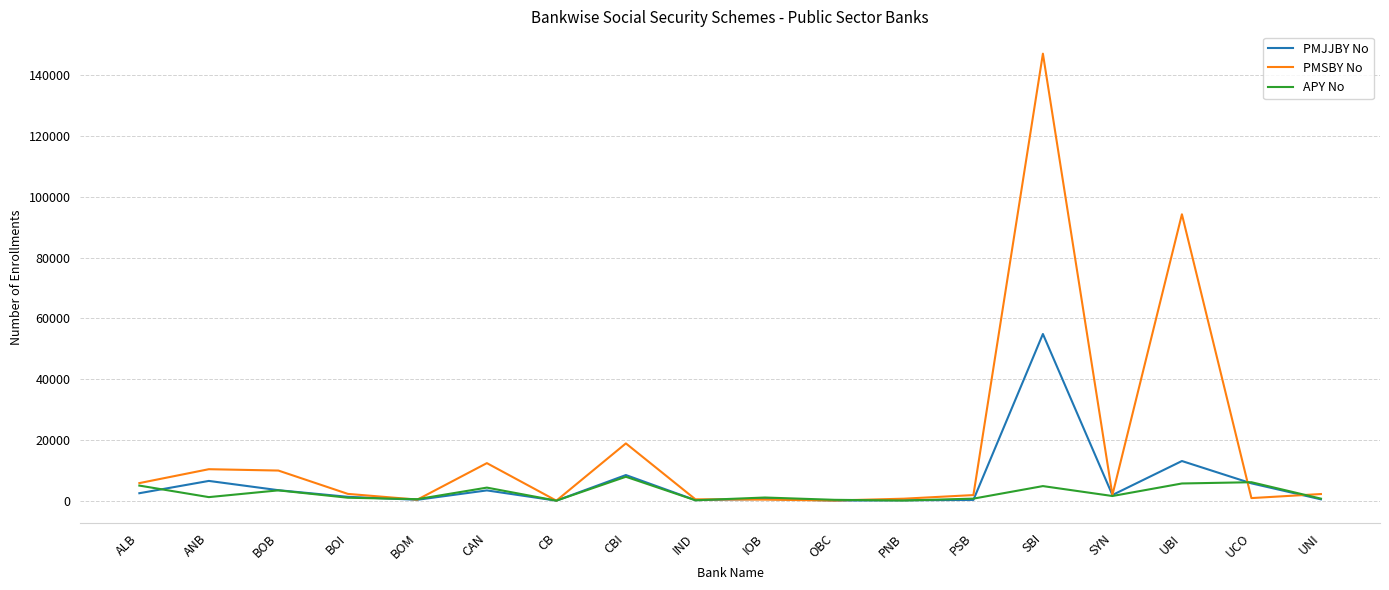

What is the maximum value for PMJJBY No?

54838